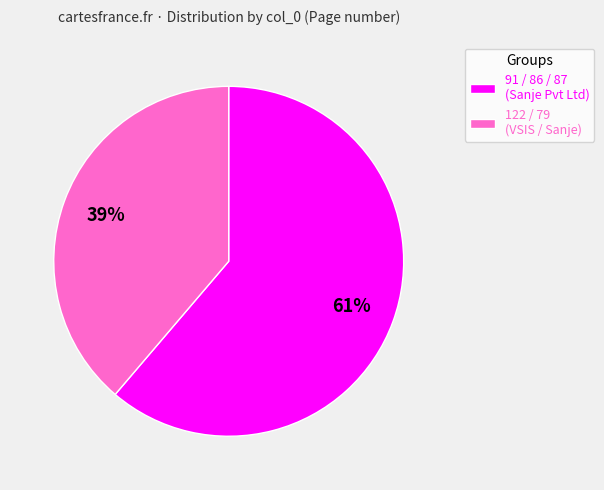

Combined, do 91 / 86 / 87 (Sanje Pvt Ltd) and 122 / 79 (VSIS / Sanje) account for over 50%?

Yes